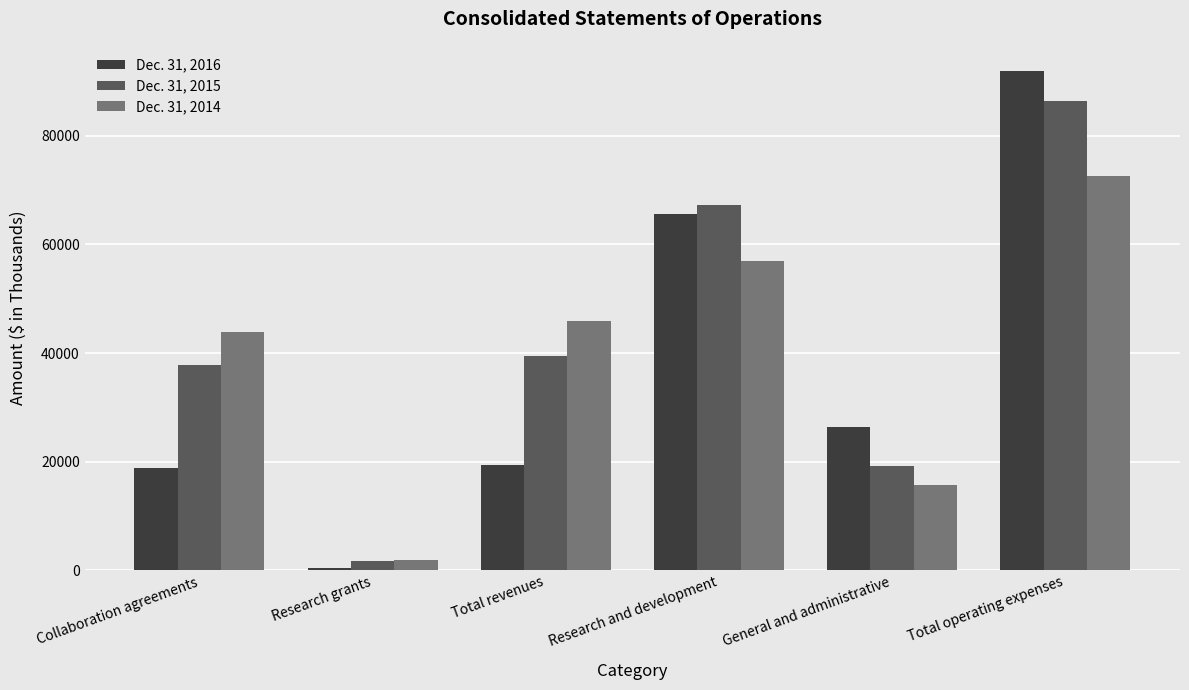

What is the label of the 2nd bar from the left?

Research grants